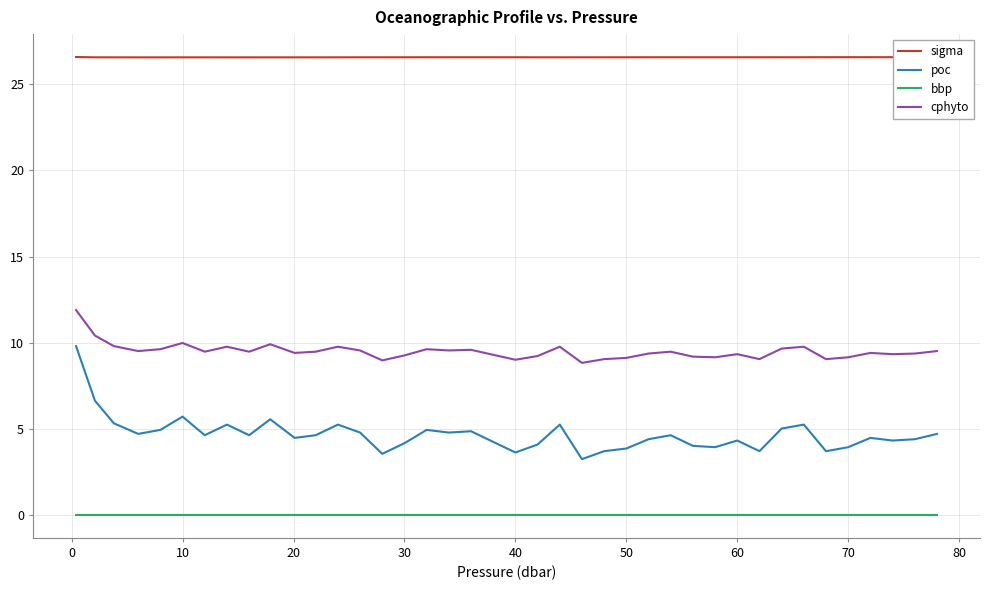

What is the maximum value shown in the chart?

26.6